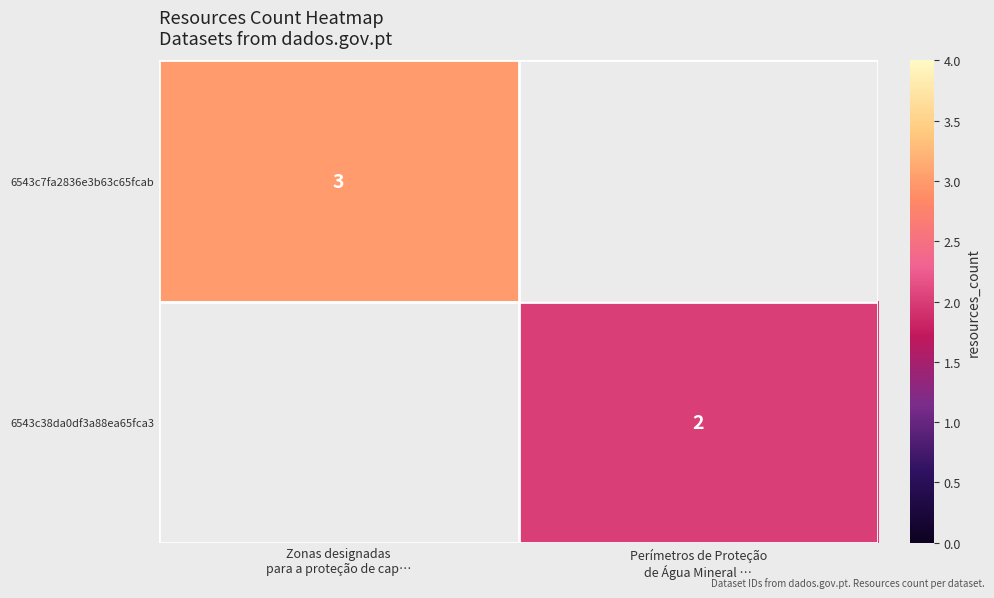

How many categories are shown in the chart?

2